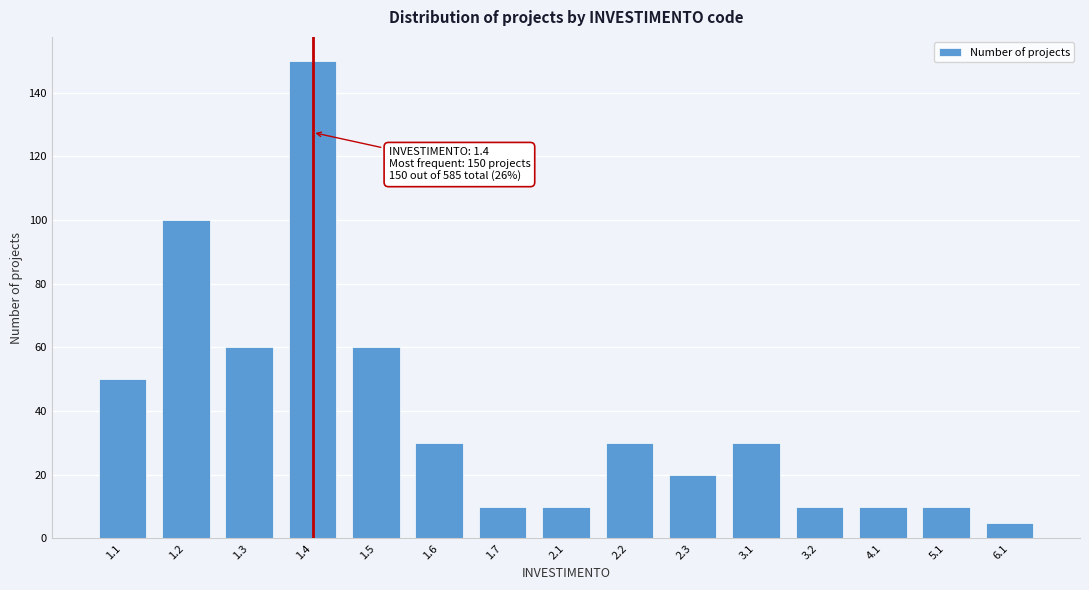

Reading right to left, what are all the values shown in this chart?

6.1=5	5.1=10	4.1=10	3.2=10	3.1=30	2.3=20	2.2=30	2.1=10	1.7=10	1.6=30	1.5=60	1.4=150	1.3=60	1.2=100	1.1=50